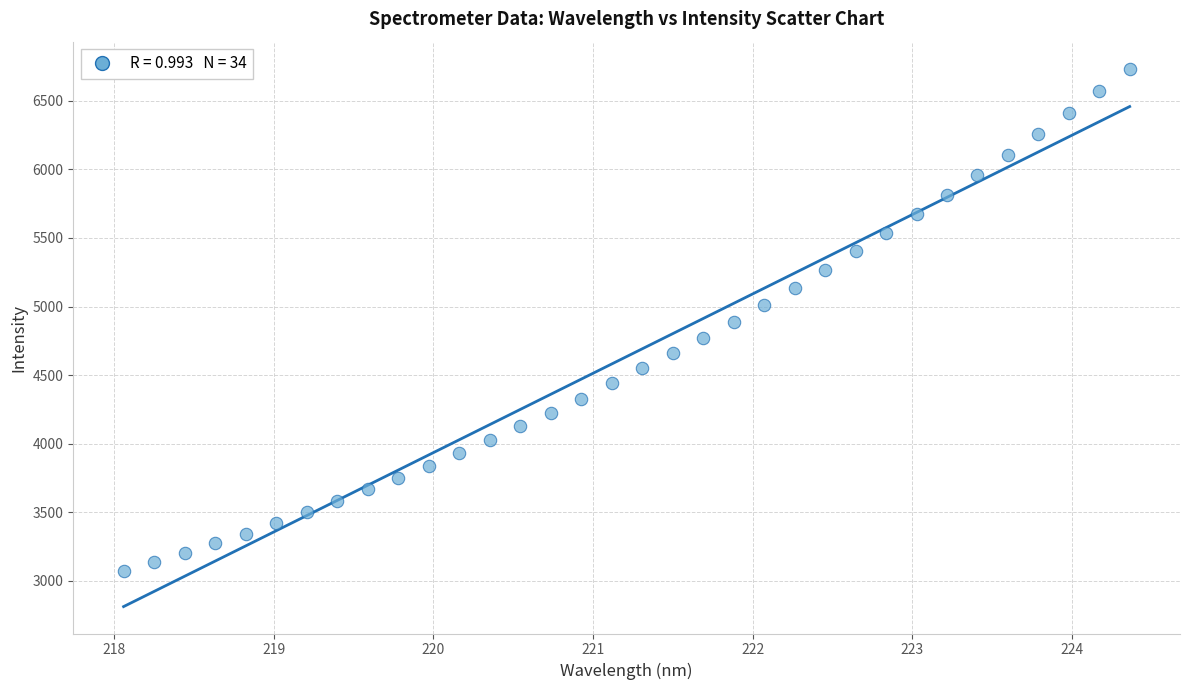

What is the range of Y values (max minus min)?

3666.3